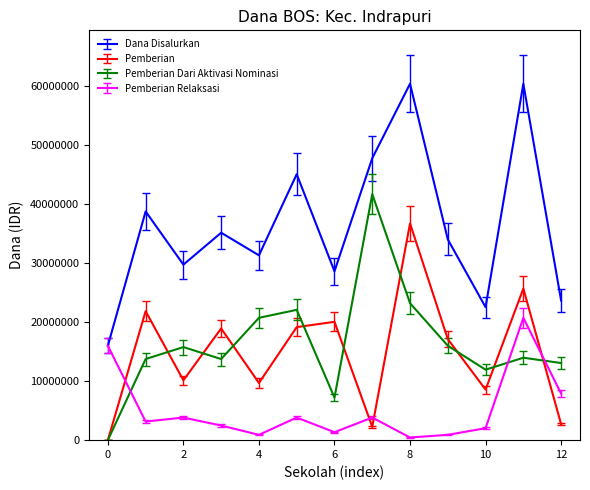

What is the difference between the second highest and minimum values in the Dana Disalurkan series?

44325000